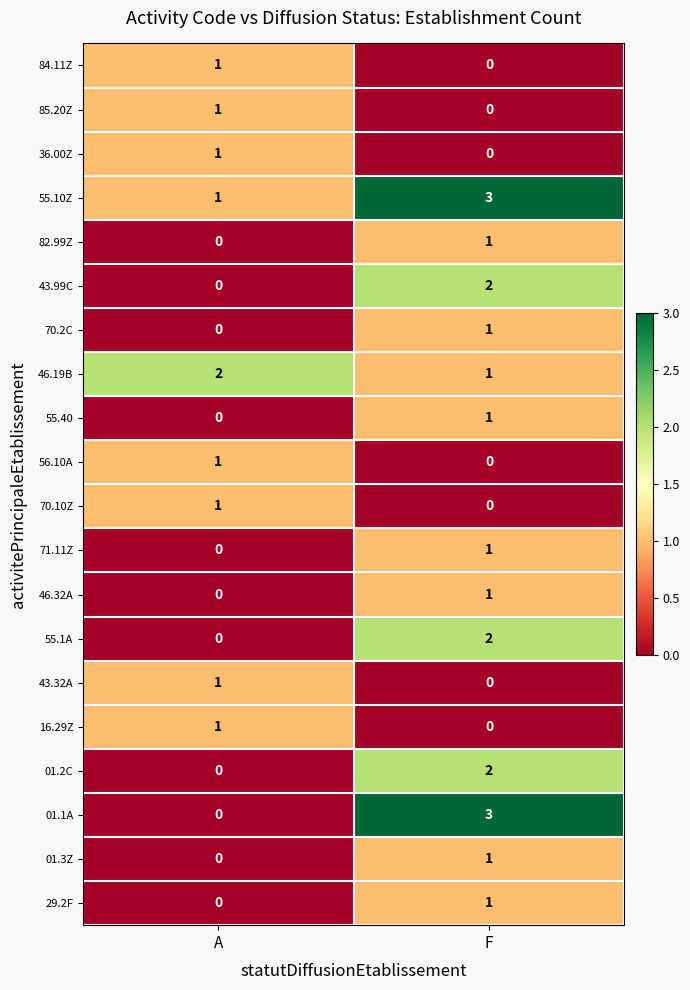

What is the total value across all series at F?

20